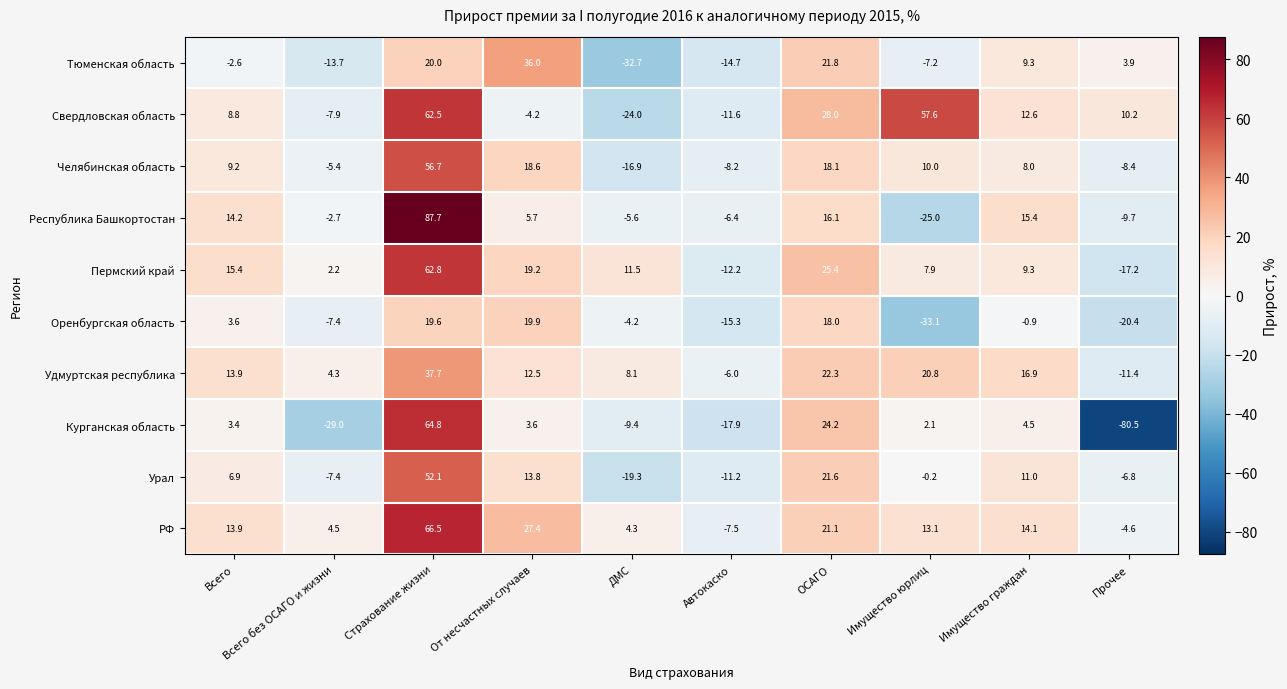

Where does the Удмуртская республика series first go above 13?

Всего